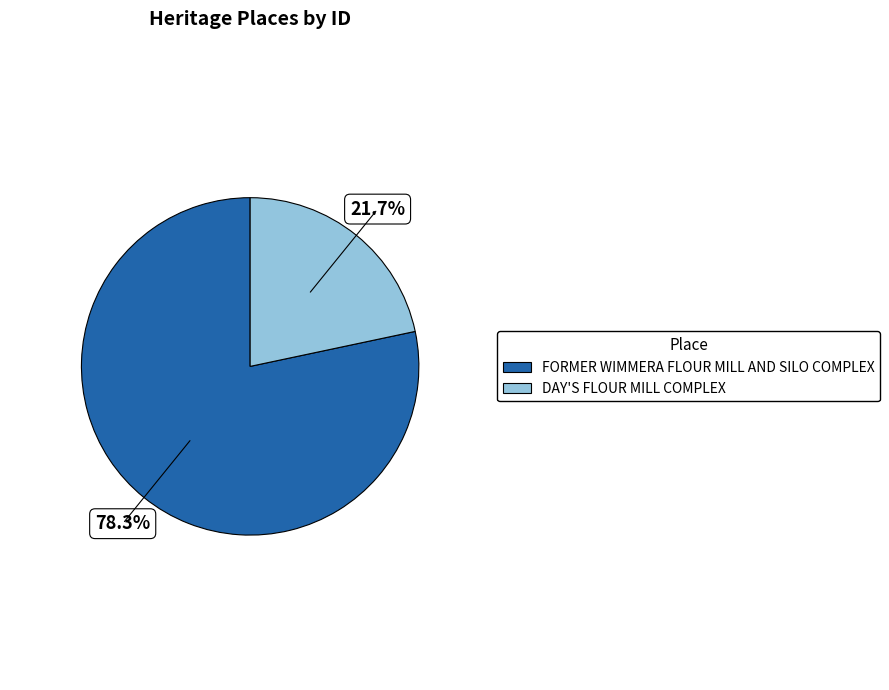

To the nearest percent, what portion does DAY'S FLOUR MILL COMPLEX represent?

22%